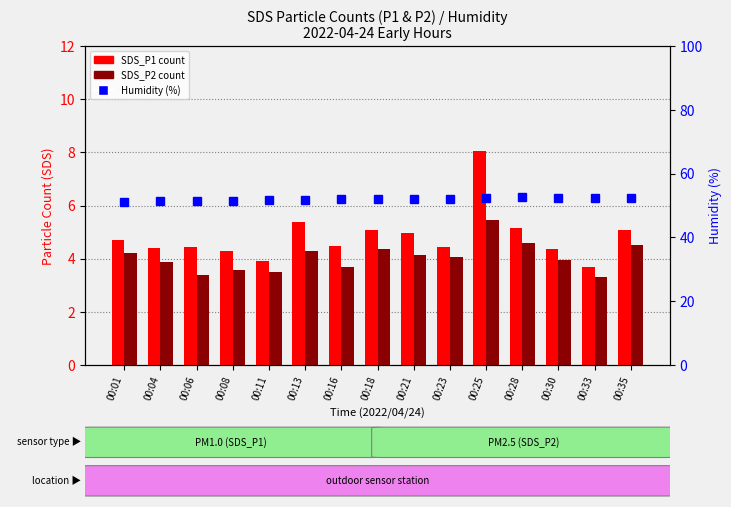

What is the value of the SDS_P2 (count) bar at the 9th from the left?

4.1